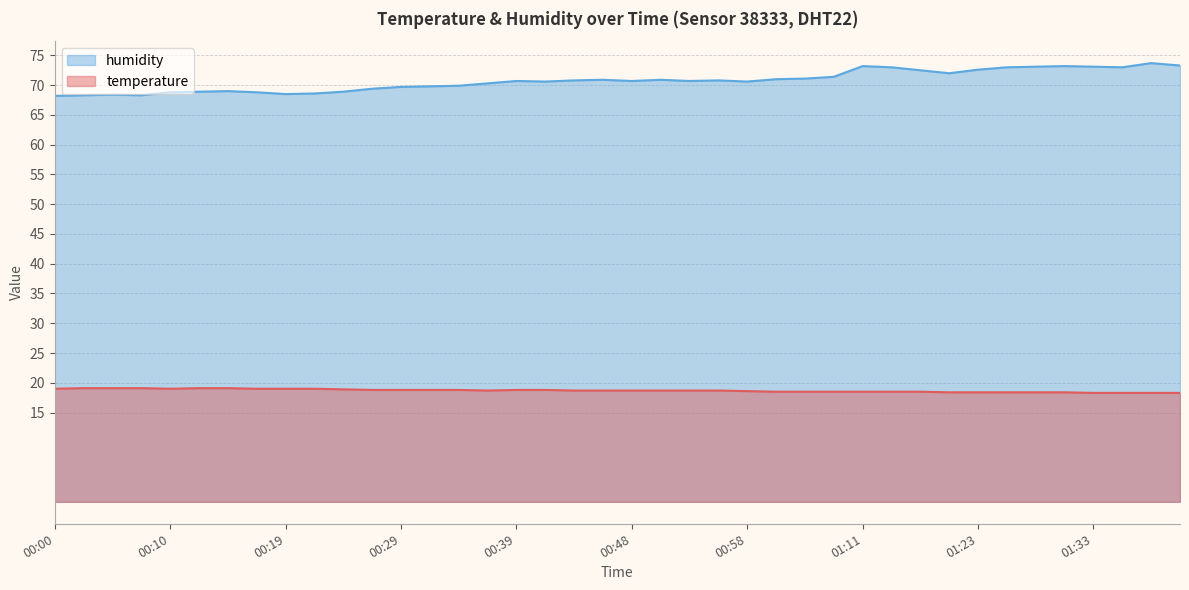

Does the chart display data point markers on the line(s)?

No